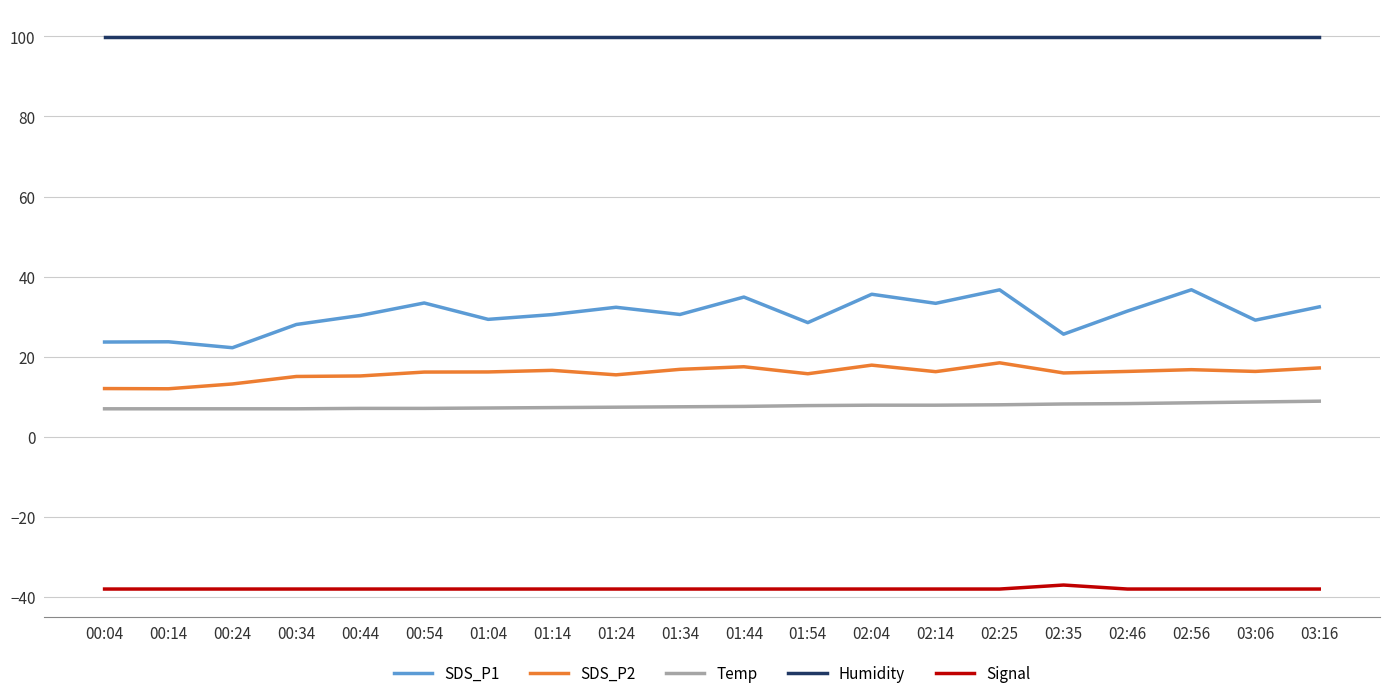

What position from the right is 02:04?

8